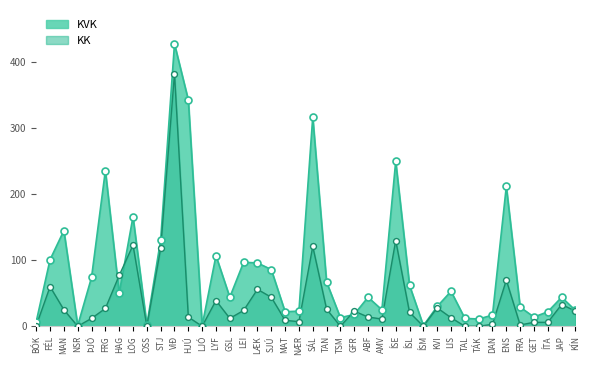

Which series reaches the minimum Y coordinate?

KK